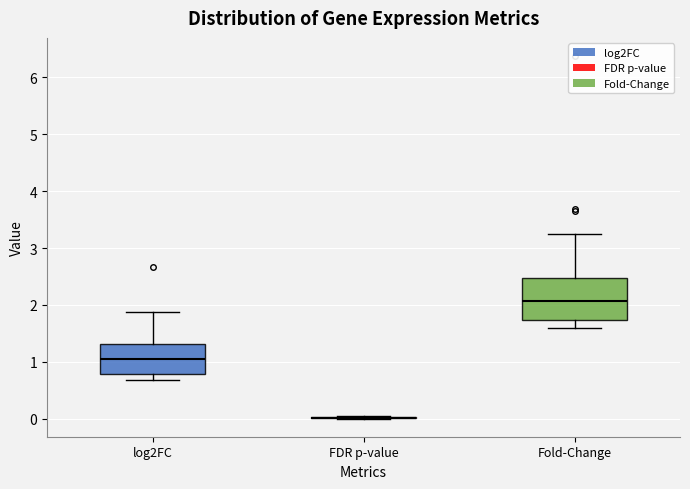

Reading left to right, transcribe this box plot: for each box, give where its median line is, the range the box spans, and where its two whiskers end, as read against the y-axis. The values are not printed on the chart, so give them approximately, as read against the axis.

log2FC: median 1.1, box 0.8 to 1.3, whiskers 0.7 to 1.9
FDR p-value: box collapsed to a line at 0.0, whiskers 0.0 to 0.0
Fold-Change: median 2.1, box 1.7 to 2.5, whiskers 1.6 to 3.2